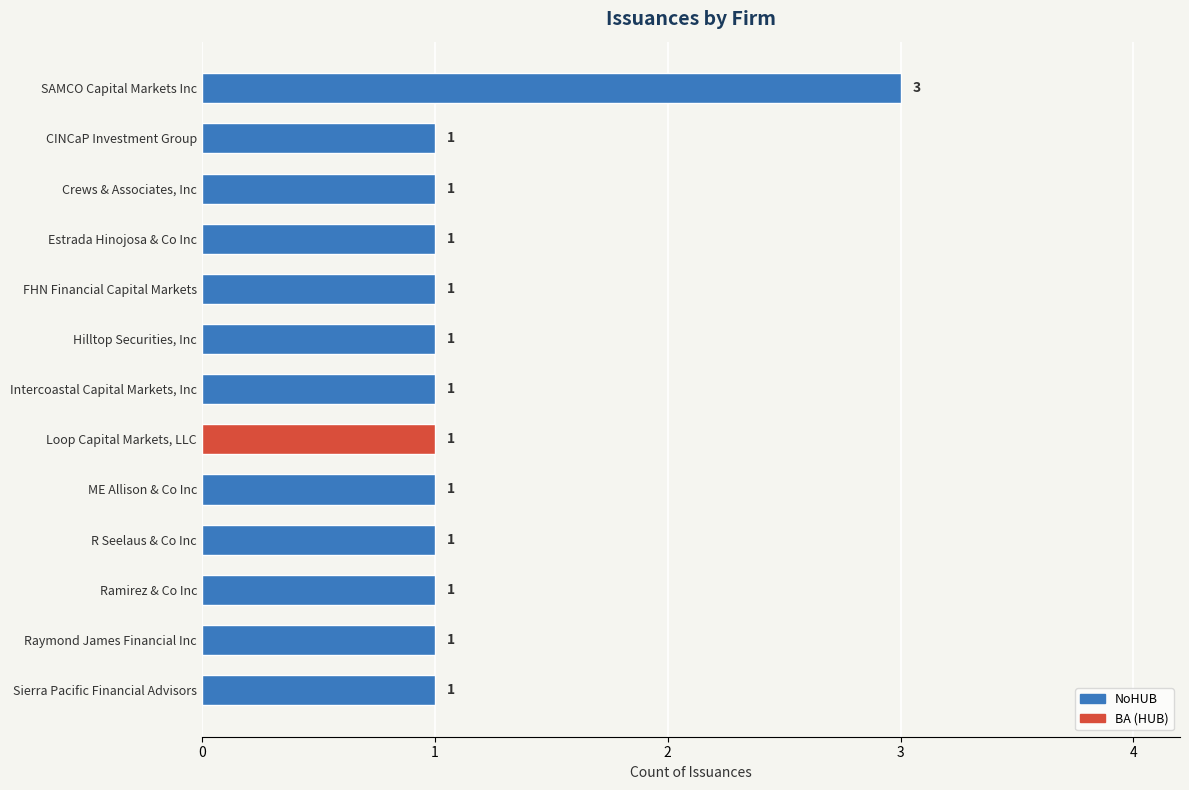

What is the label of the 3rd bar from the bottom?

Ramirez & Co Inc